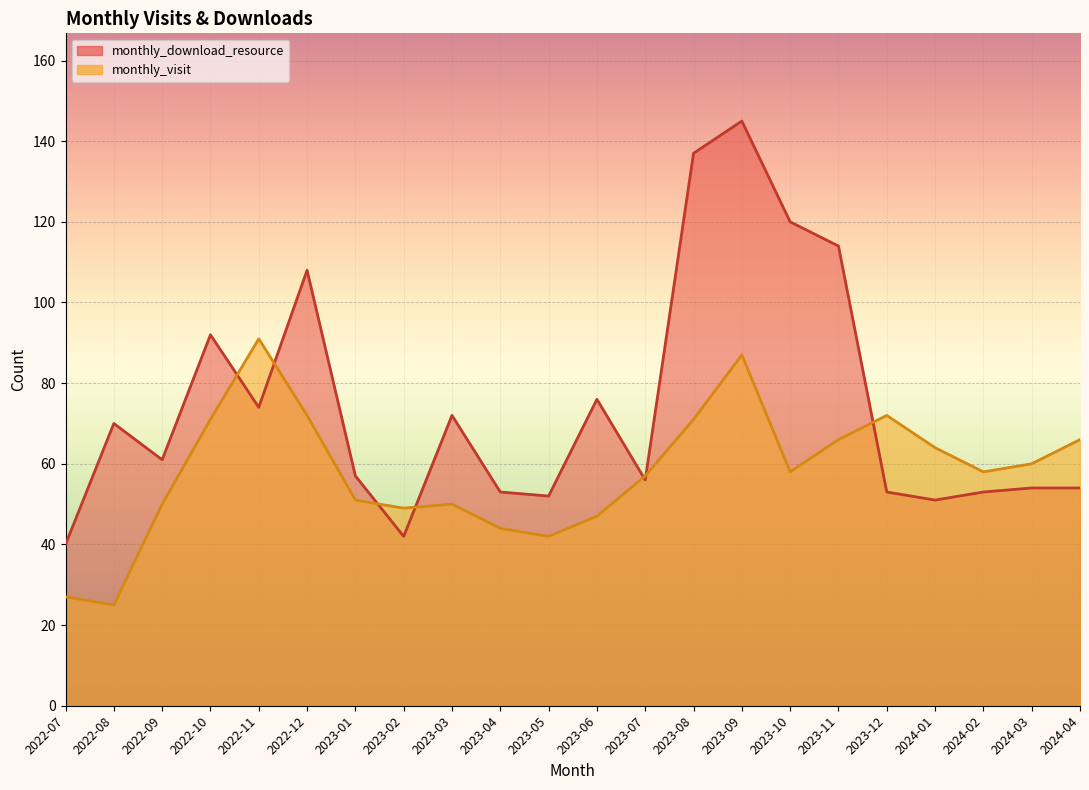

What is the maximum value for monthly_visit?

91